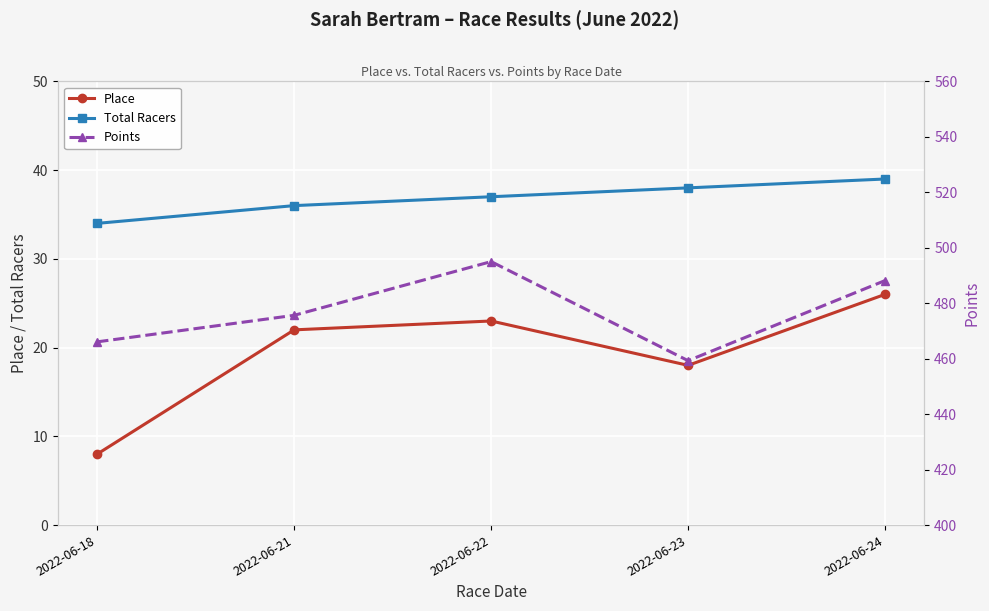

List the labels in order of Points value, largest first.

2022-06-22, 2022-06-24, 2022-06-21, 2022-06-18, 2022-06-23